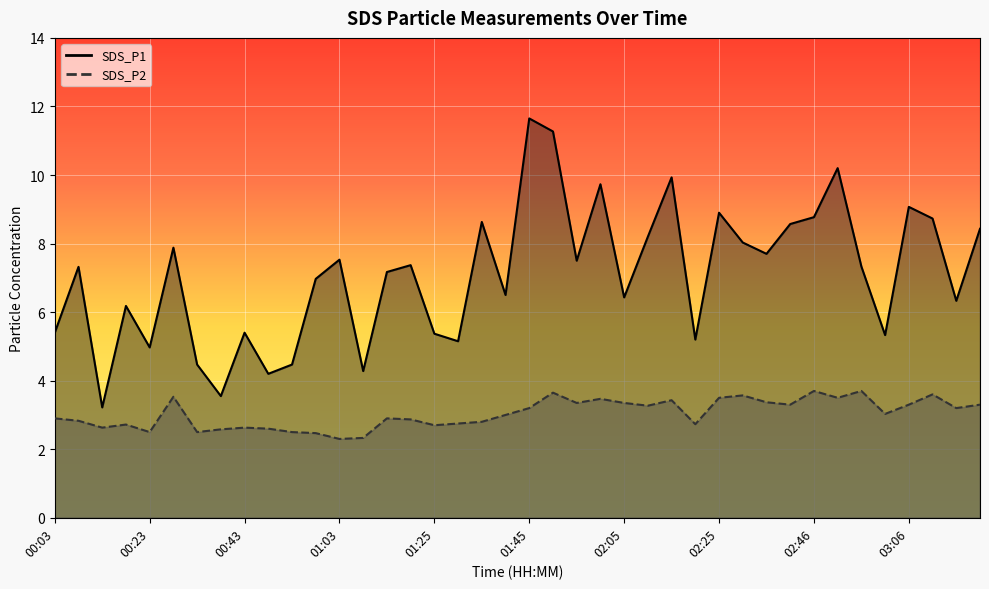

Which series changed the most between 00:53 and 02:36?

SDS_P1